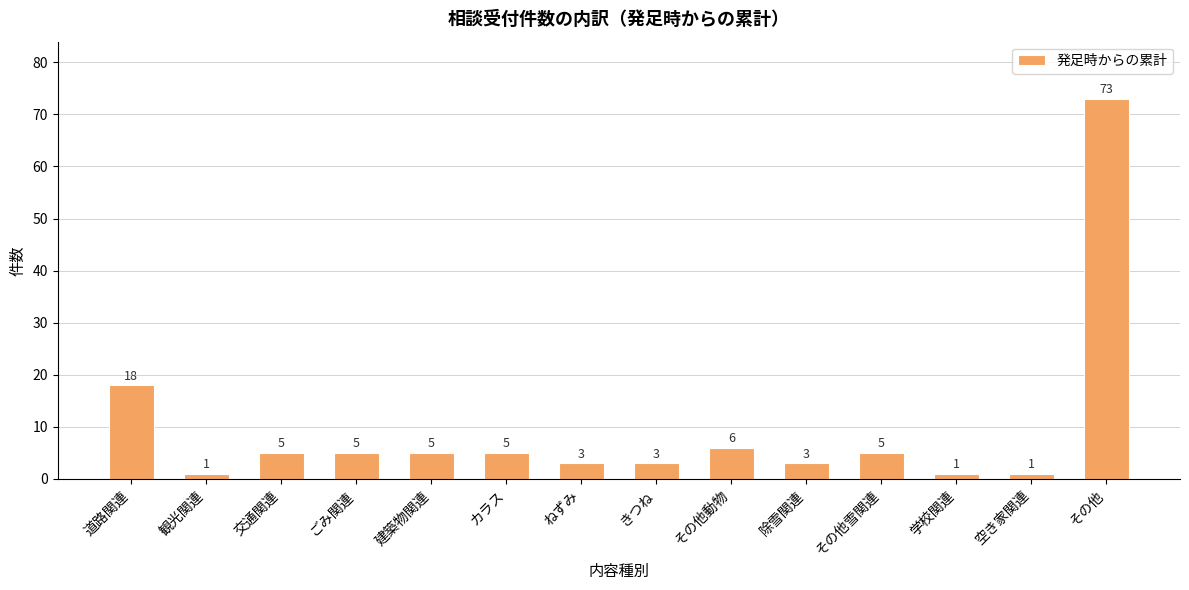

Does the chart contain any negative values?

No